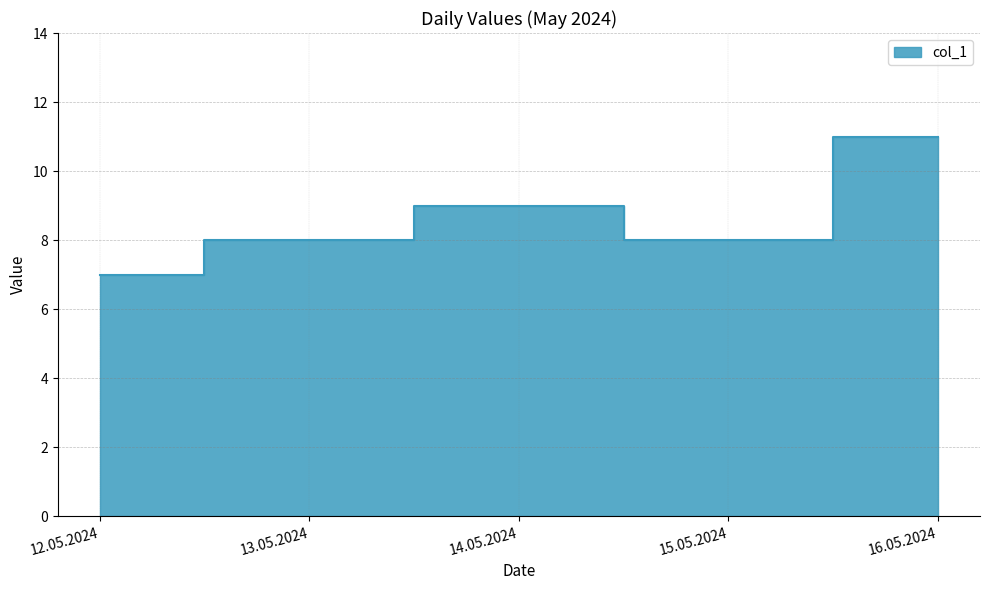

Does the chart have visible grid lines?

Yes